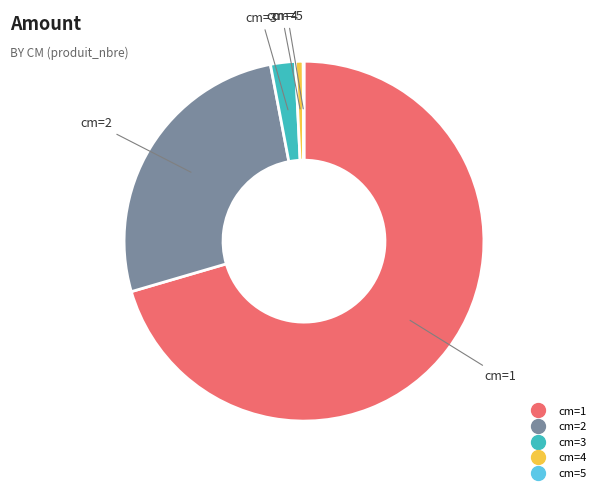

Is there any slice that represents more than half of the pie?

Yes